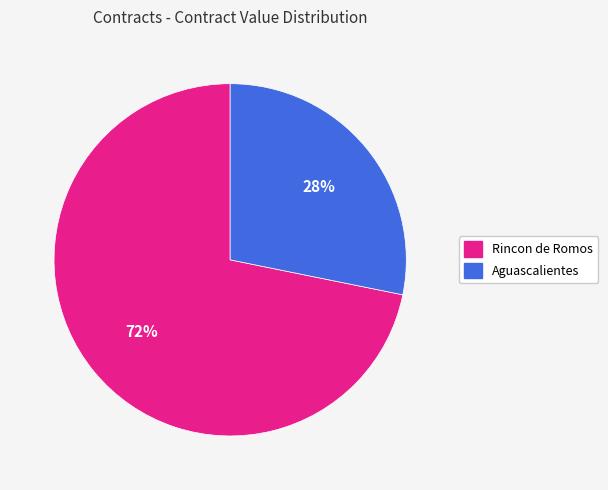

How many slices are in this pie chart?

2